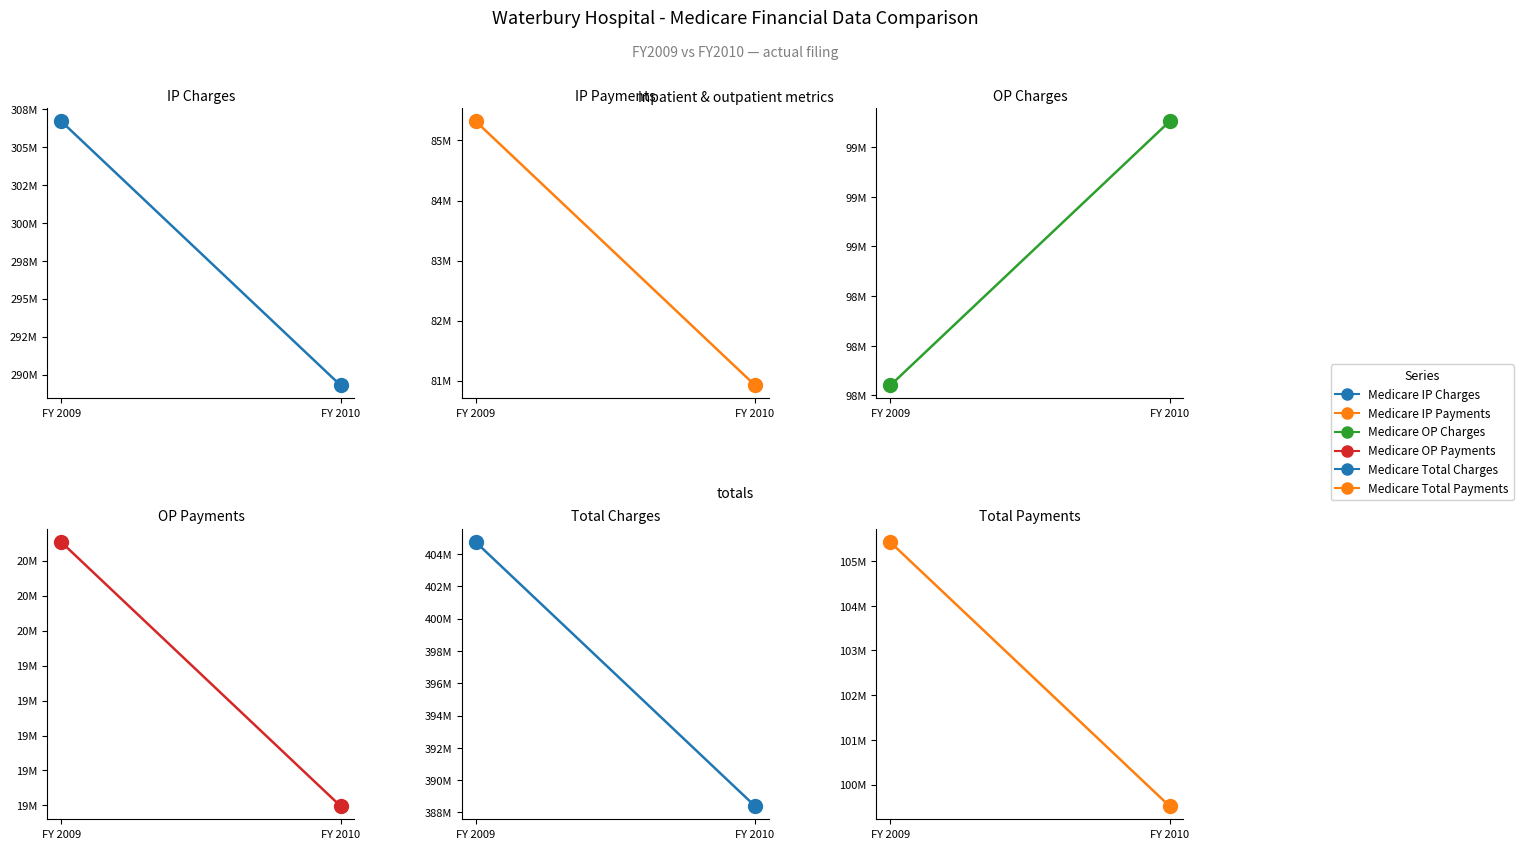

Is this an area chart (filled region under the line)?

No